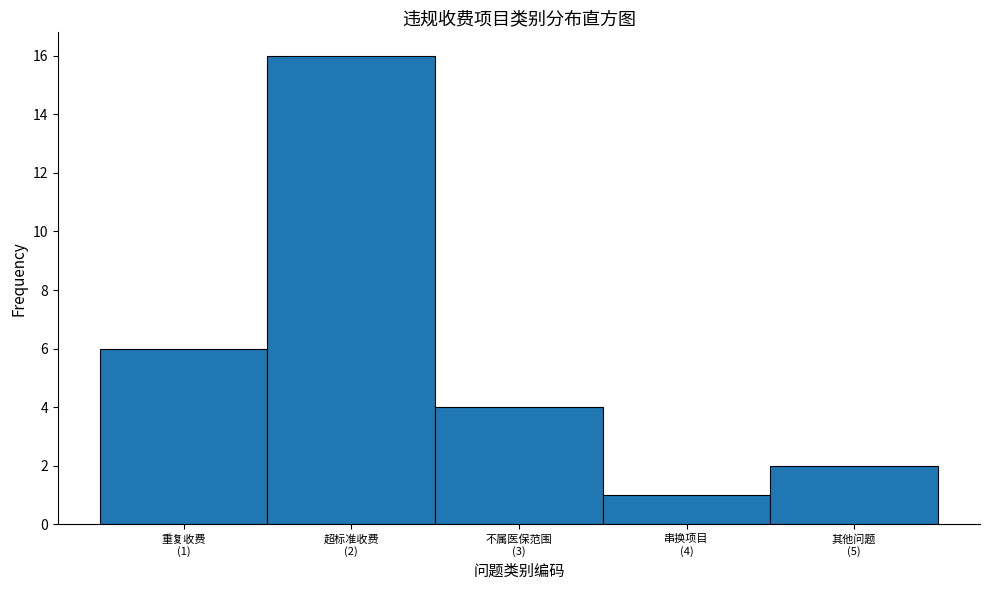

Reading right to left, list all the values displayed in this chart.

2	1	4	16	6